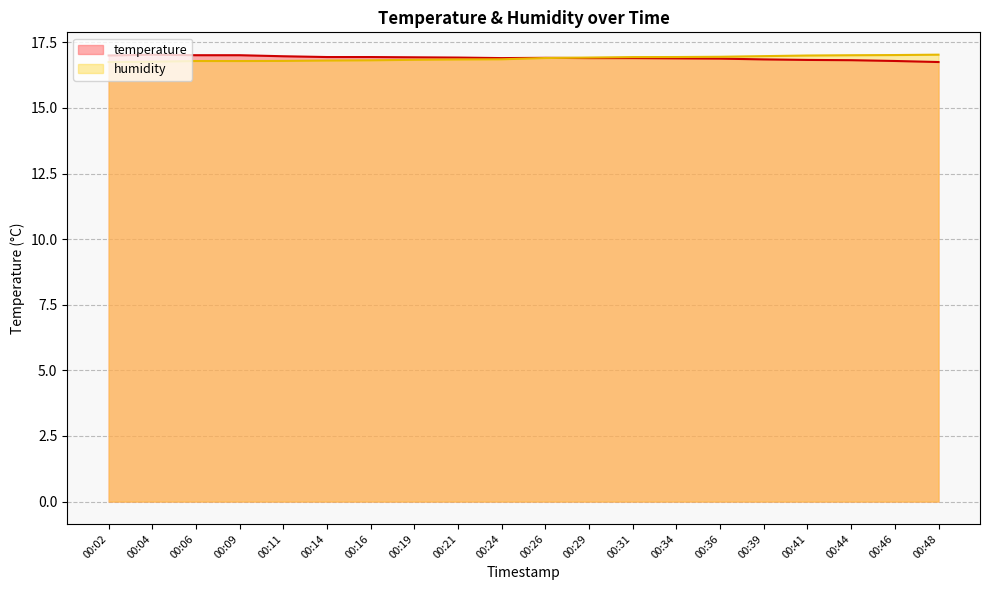

What is the value of the humidity point at the 12th from the left?

16.9